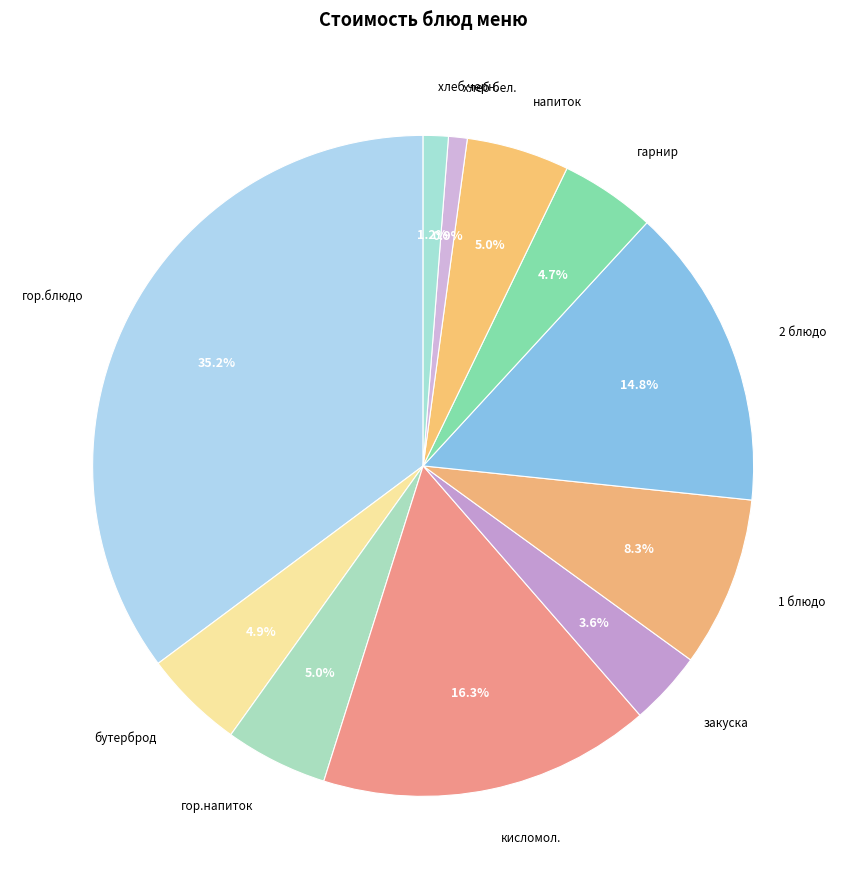

What percentage is NOT represented by напиток?

95.0%